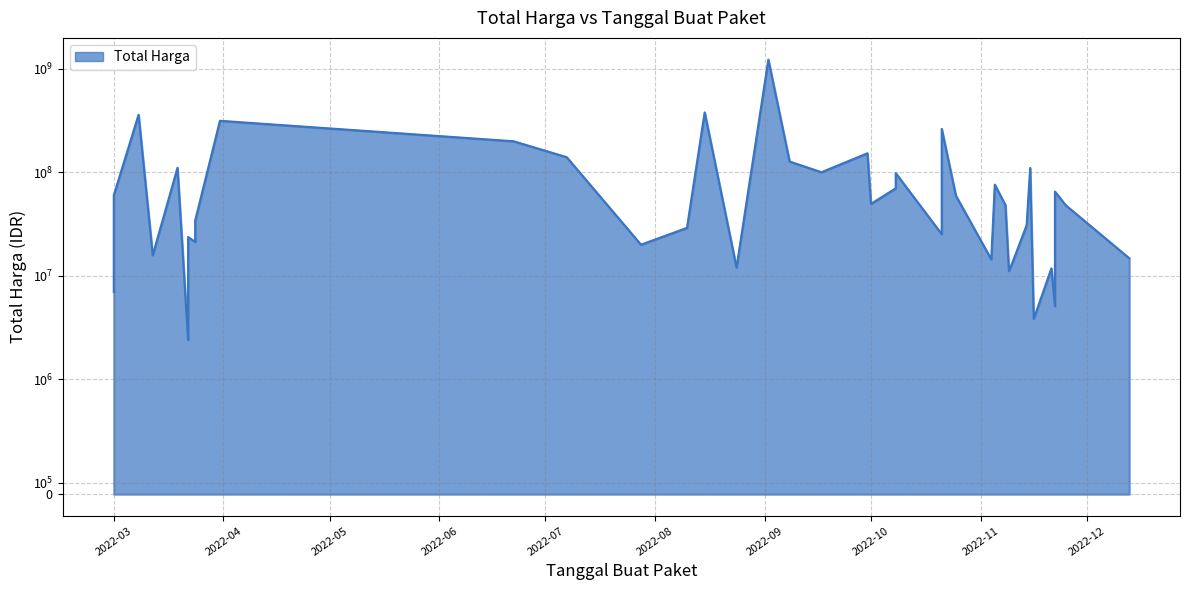

Is it true that the value at 2022-03-08 is 359500000?

True